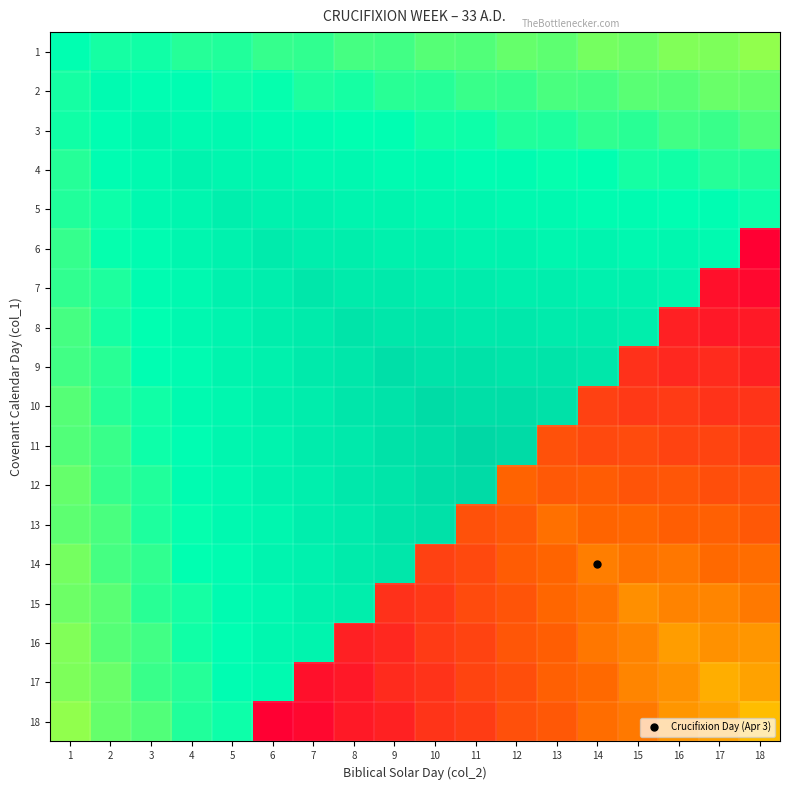

Which label corresponds to the smallest value in the chart?

18